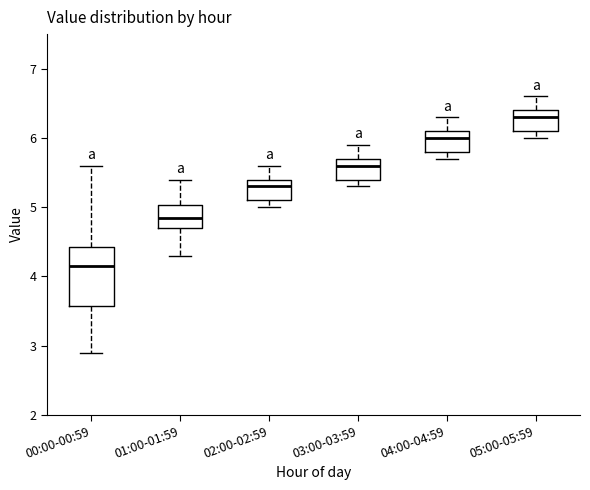

Which box is the tallest, from its lower edge to its upper edge?

00:00-00:59